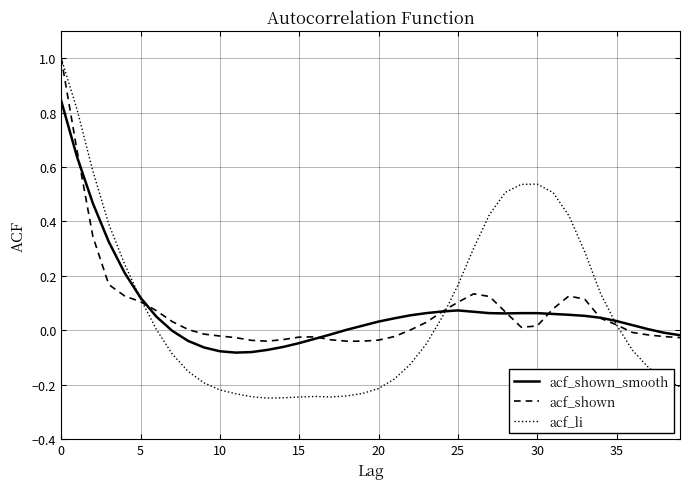

List the series in order of their overall mean, lowest first.

acf_shown, acf_shown_smooth, acf_li